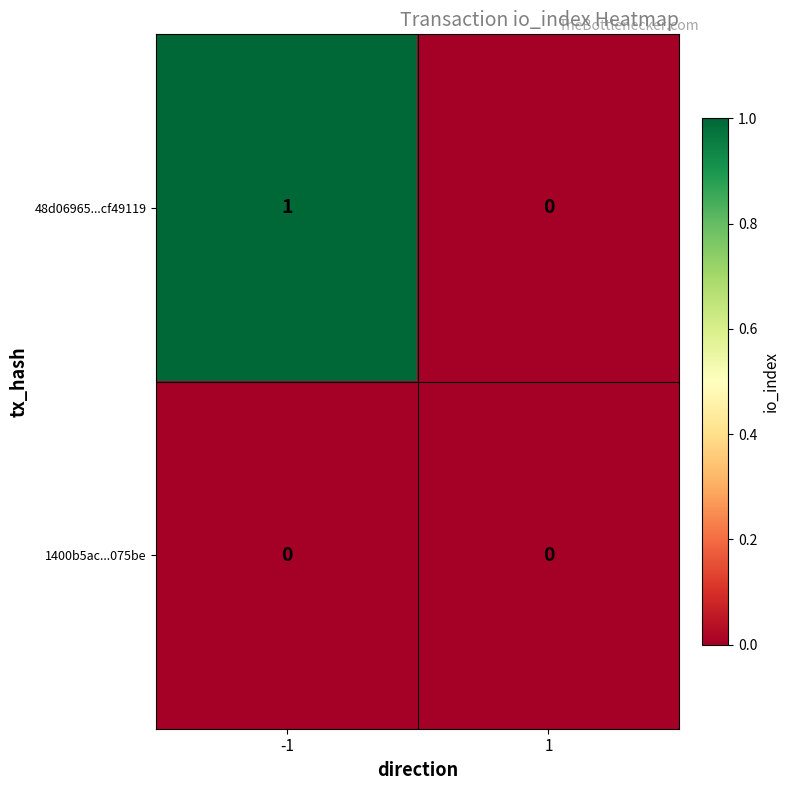

List the series in order of their overall mean, highest first.

48d06965...cf49119, 1400b5ac...075be